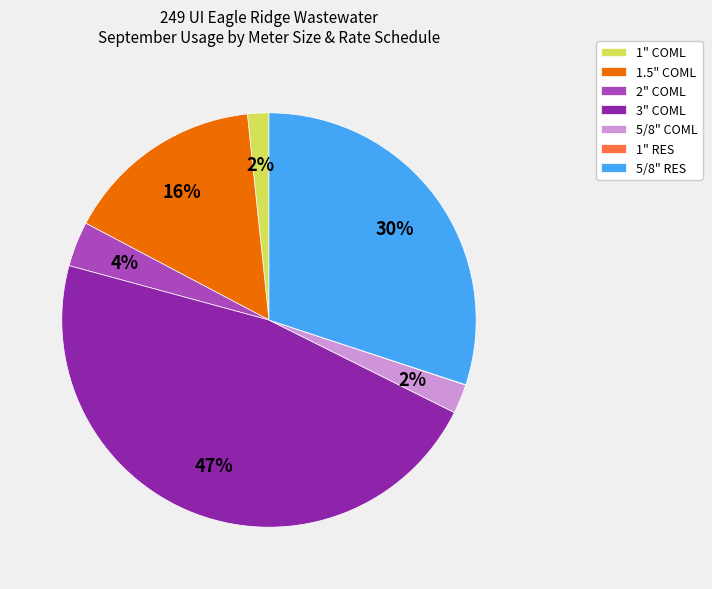

What percentage is the 5/8" RES slice, to the nearest percent?

30%